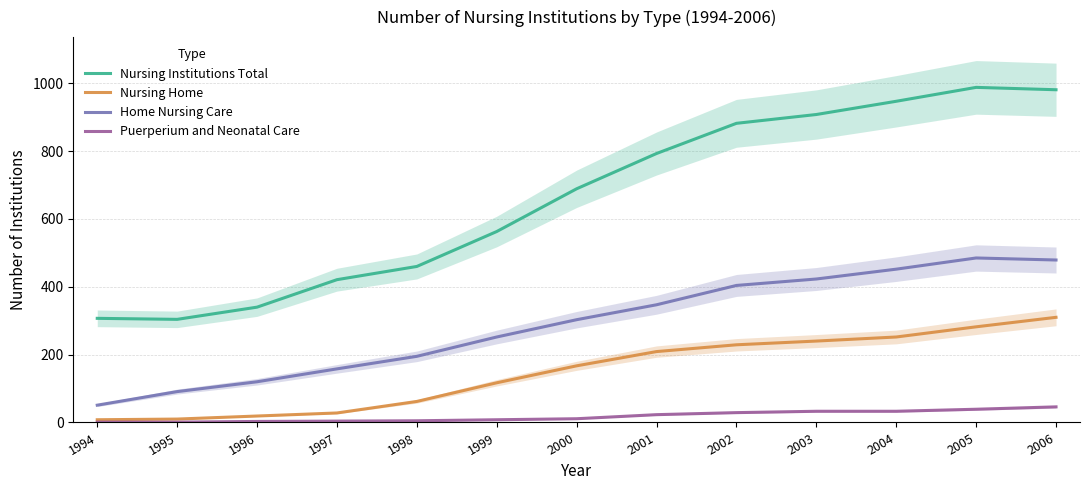

Where is Nursing Institutions Total nearest to the value 646?

2000